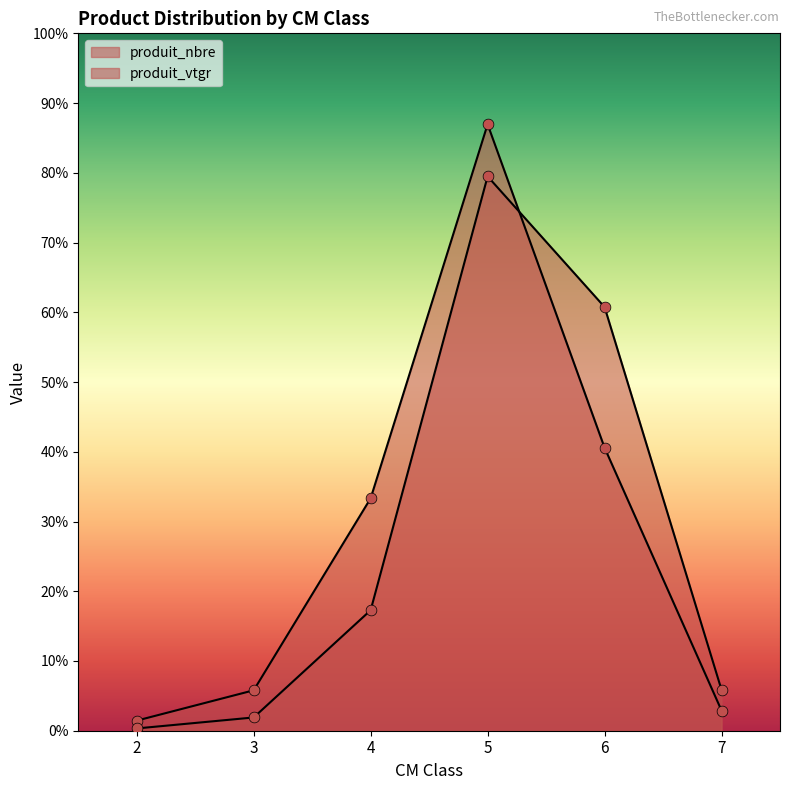

At how many categories does at least one series exceed 17?

3